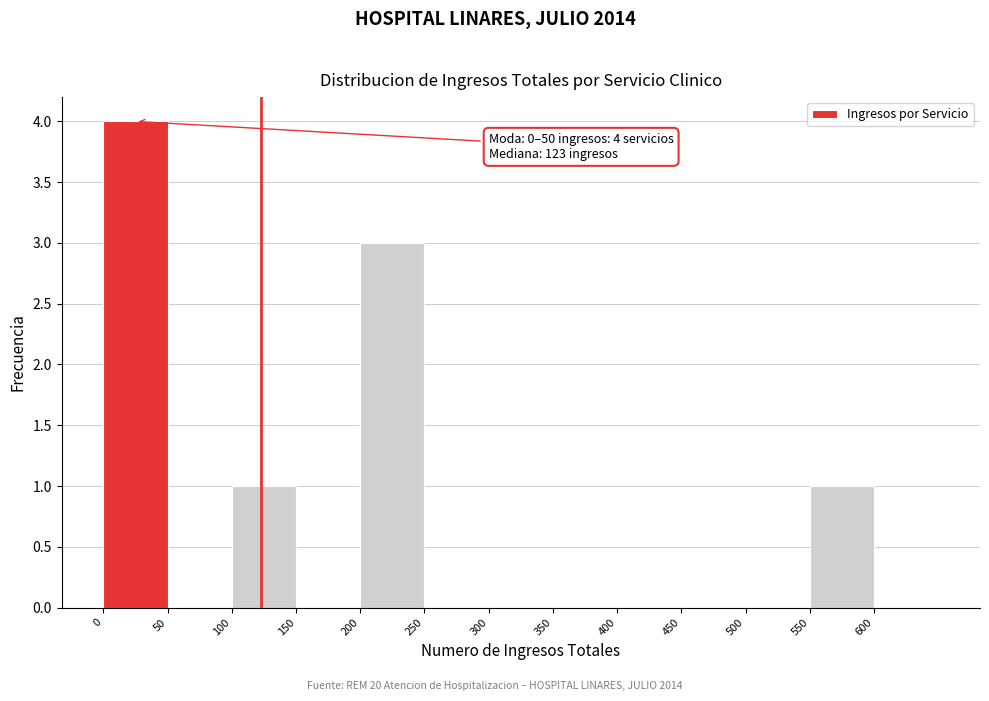

Over which range of the x-axis is the bar tallest?

0 to 50